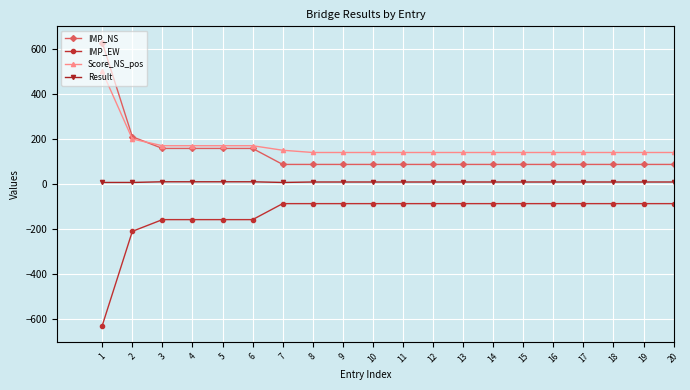

What is the spread (max minus min) of values at 19?

227